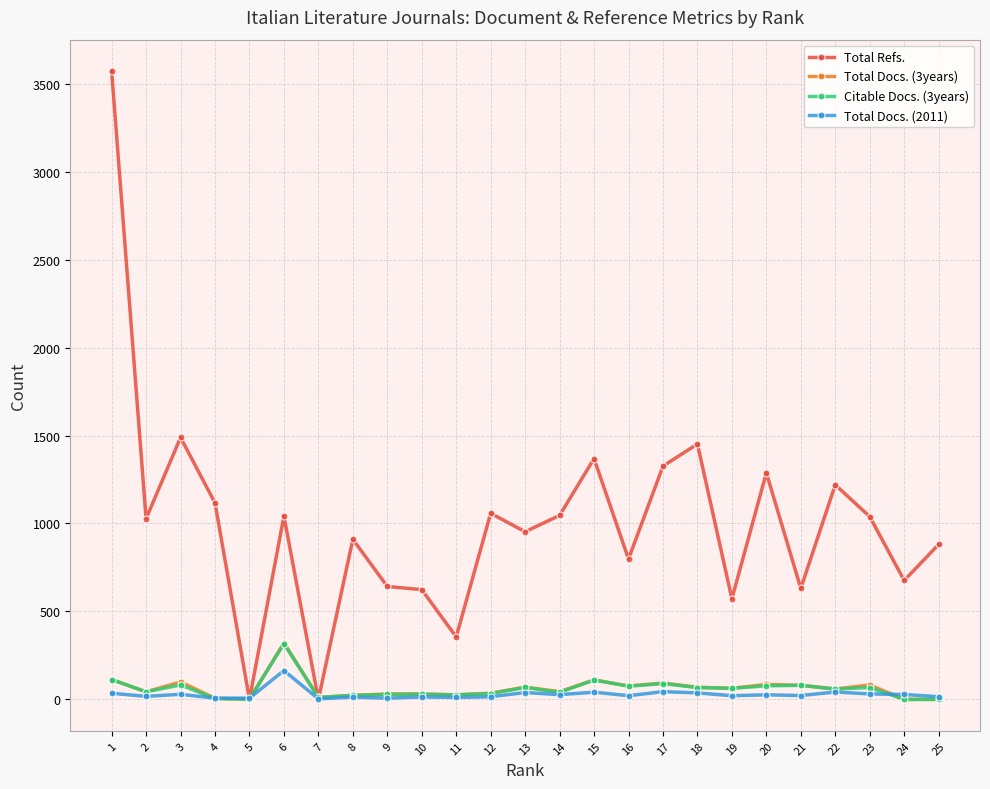

What is the average value of the Total Docs. (2011) series?

29